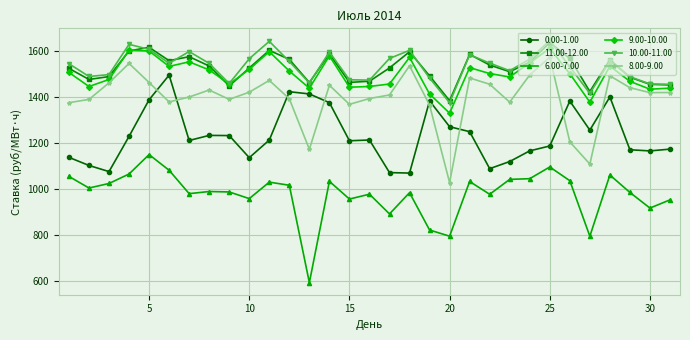

How many series are shown in this chart?

6